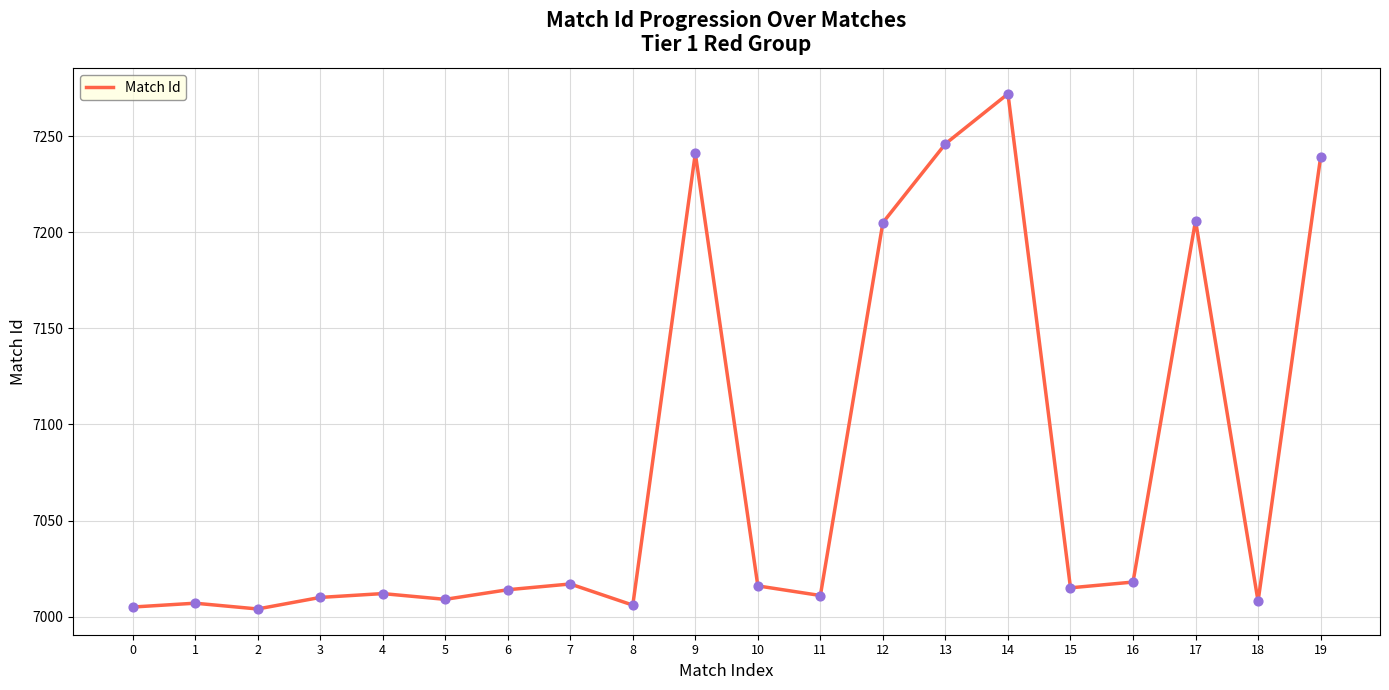

What is the change in value from 8 to 16?

+12